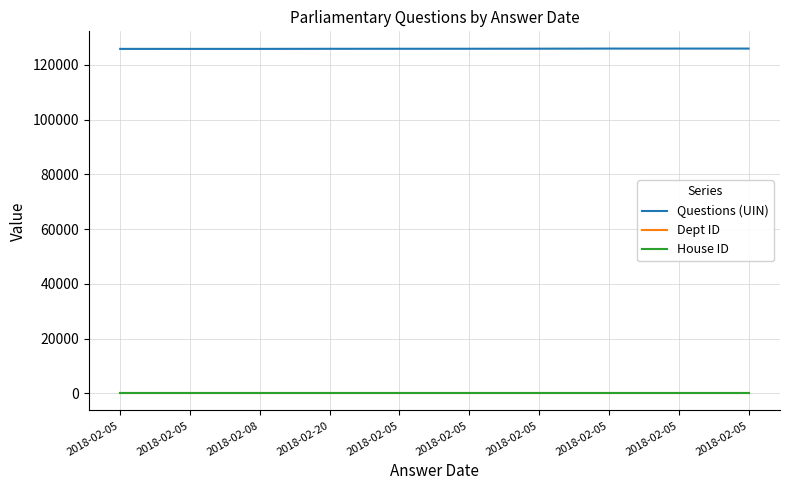

Which has a higher value, 2018-02-05 or 2018-02-20?

2018-02-05